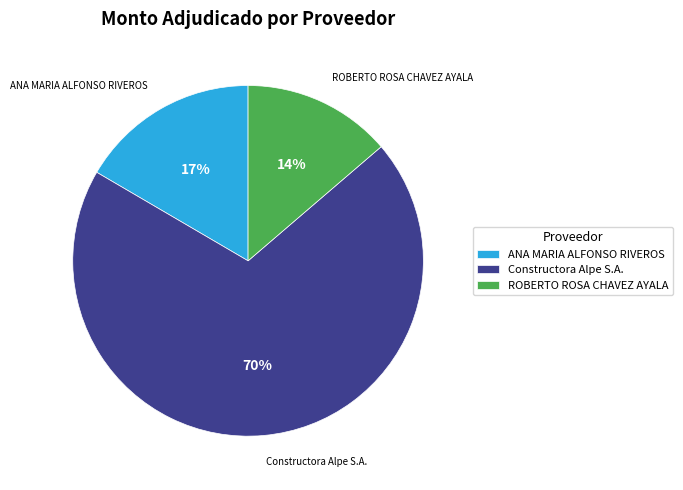

Approximately how many times larger is the value at ANA MARIA ALFONSO RIVEROS compared to ROBERTO ROSA CHAVEZ AYALA?

1.2